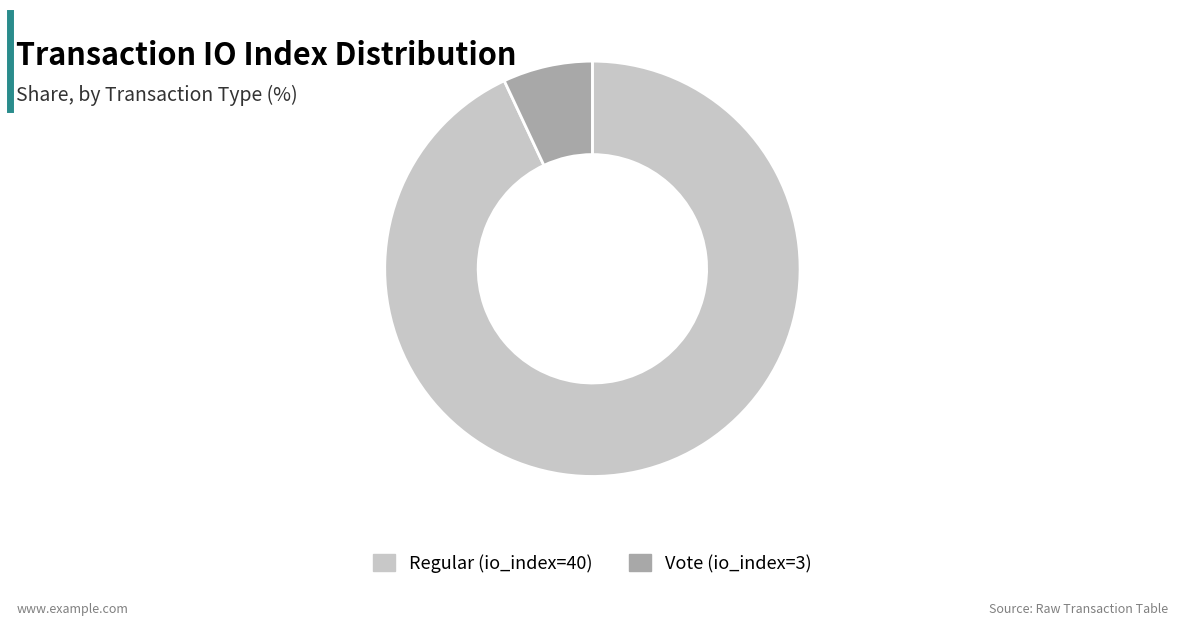

True or false: Regular (io_index=40) accounts for 99% of the total.

False